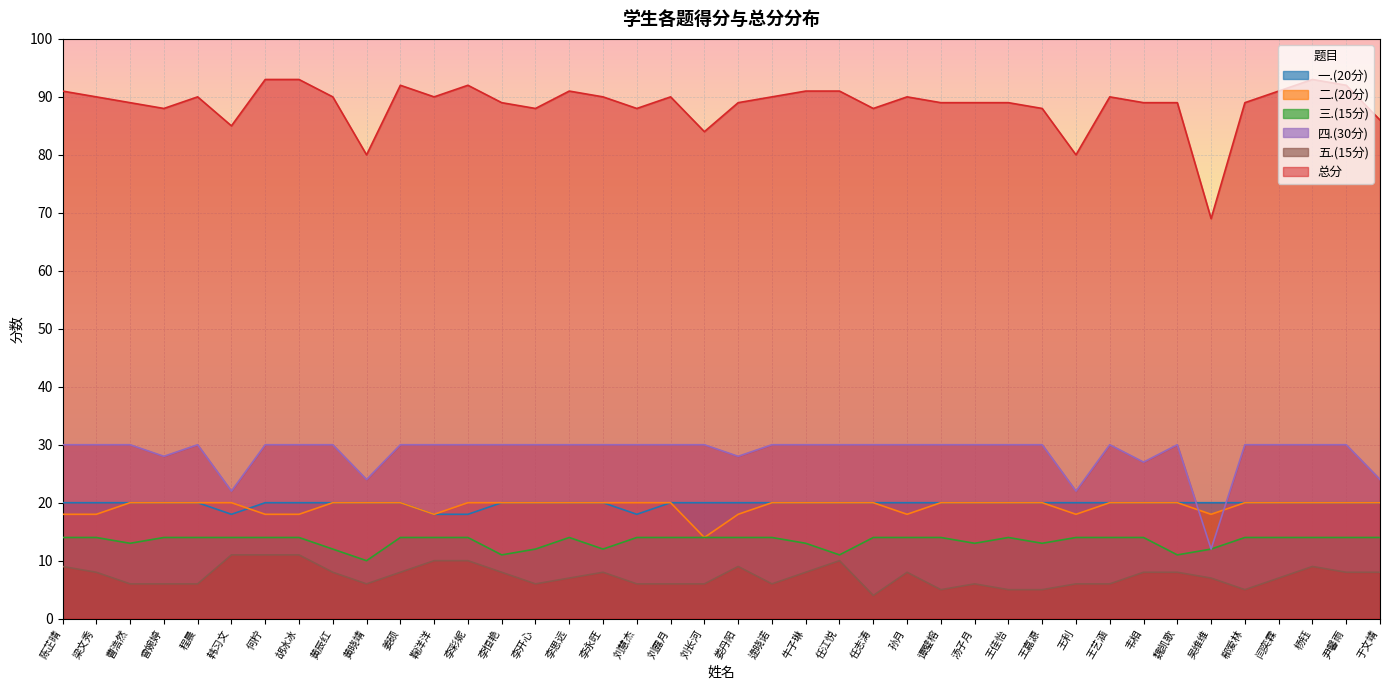

Reading left to right, extract all data points from this chart.

一.(20分): 20	20	20	20	20	18	20	20	20	20	20	18	18	20	20	20	20	18	20	20	20	20	20	20	20	20	20	20	20	20	20	20	20	20	20	20	20	20	20	20
二.(20分): 18	18	20	20	20	20	18	18	20	20	20	18	20	20	20	20	20	20	20	14	18	20	20	20	20	18	20	20	20	20	18	20	20	20	18	20	20	20	20	20
三.(15分): 14	14	13	14	14	14	14	14	12	10	14	14	14	11	12	14	12	14	14	14	14	14	13	11	14	14	14	13	14	13	14	14	14	11	12	14	14	14	14	14
四.(30分): 30	30	30	28	30	22	30	30	30	24	30	30	30	30	30	30	30	30	30	30	28	30	30	30	30	30	30	30	30	30	22	30	27	30	12	30	30	30	30	24
五.(15分): 9	8	6	6	6	11	11	11	8	6	8	10	10	8	6	7	8	6	6	6	9	6	8	10	4	8	5	6	5	5	6	6	8	8	7	5	7	9	8	8
总分: 91	90	89	88	90	85	93	93	90	80	92	90	92	89	88	91	90	88	90	84	89	90	91	91	88	90	89	89	89	88	80	90	89	89	69	89	91	93	92	86